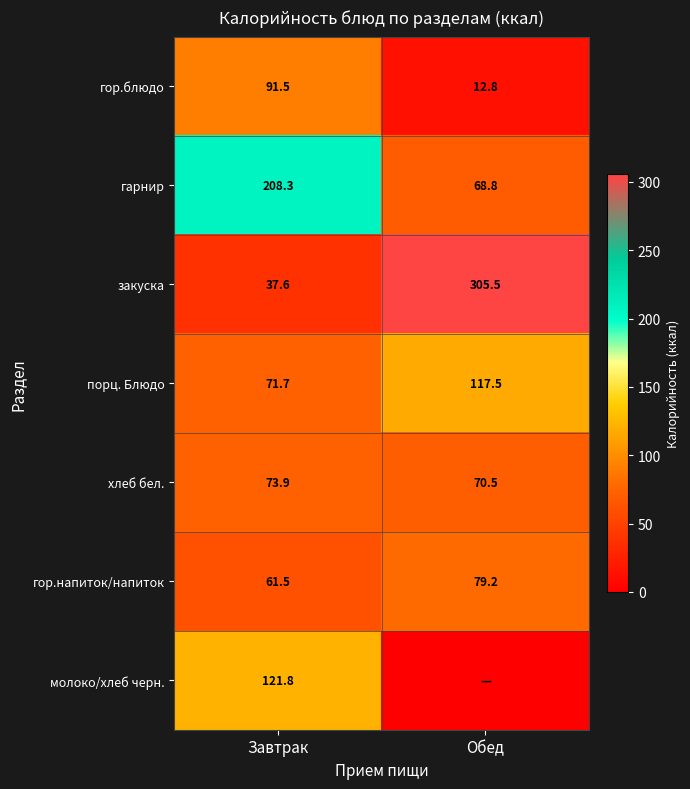

What is the total value across all series at Обед?

654.4